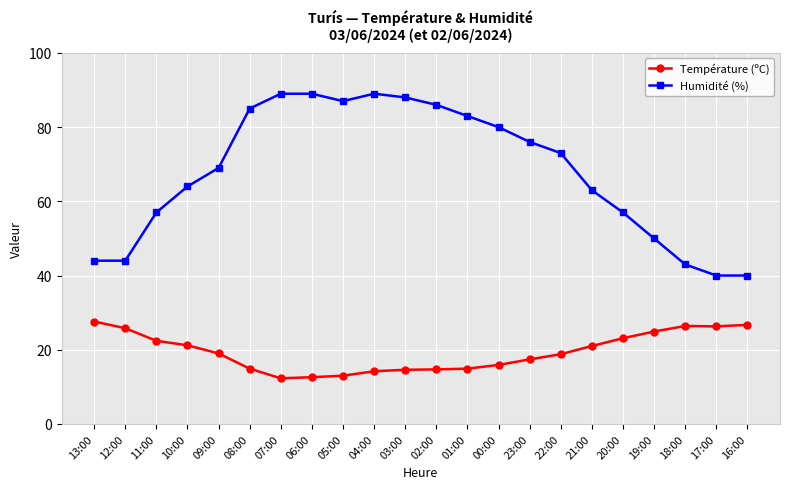

What is the spread (max minus min) of values at 06:00?

76.4